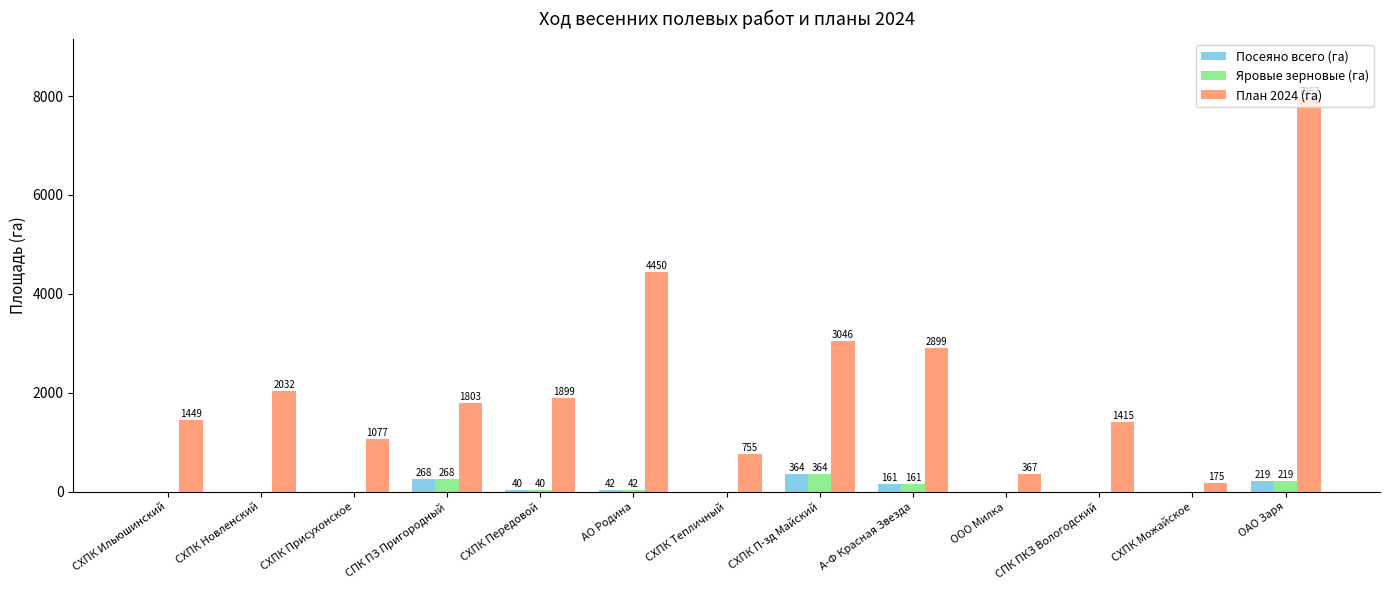

What value does the Посеяно всего (га) series have at СХПК Передовой?

40